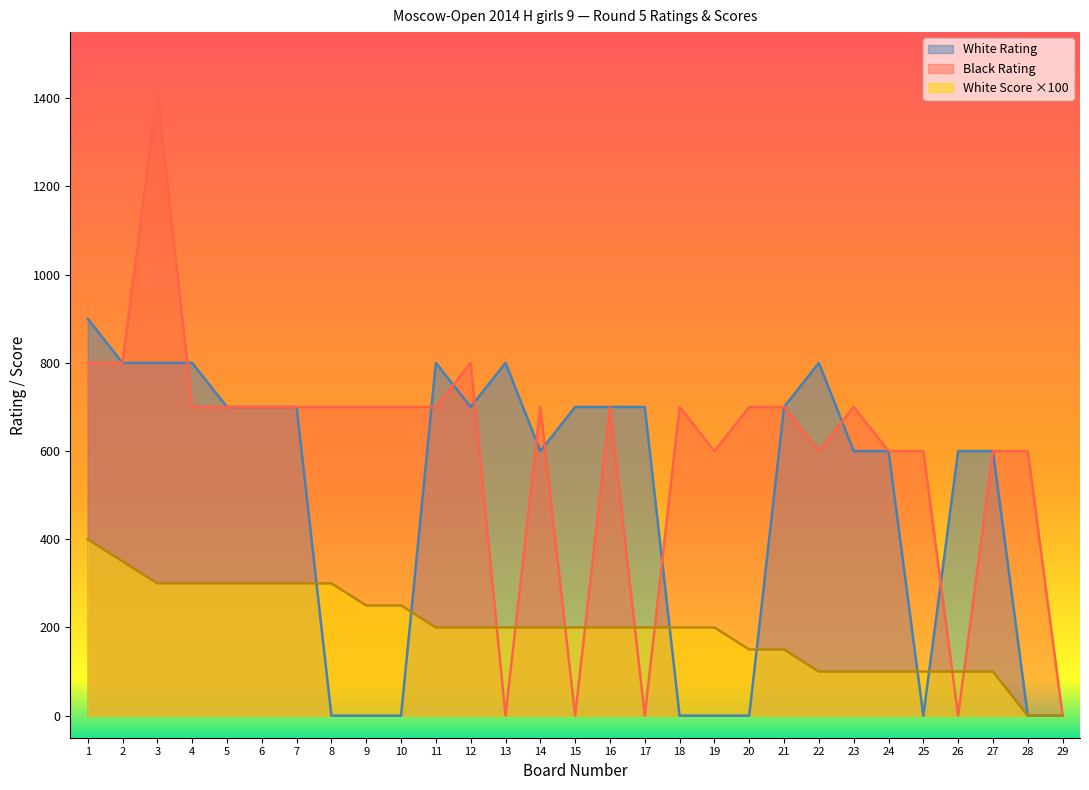

Reading left to right, extract all data points from this chart.

White Rating: 900	800	800	800	700	700	700	0	0	0	800	700	800	600	700	700	700	0	0	0	700	800	600	600	0	600	600	0	0
Black Rating: 800	800	1412	700	700	700	700	700	700	700	700	800	0	700	0	700	0	700	600	700	700	600	700	600	600	0	600	600	0
White Score: 400	350	300	300	300	300	300	300	250	250	200	200	200	200	200	200	200	200	200	150	150	100	100	100	100	100	100	0	0